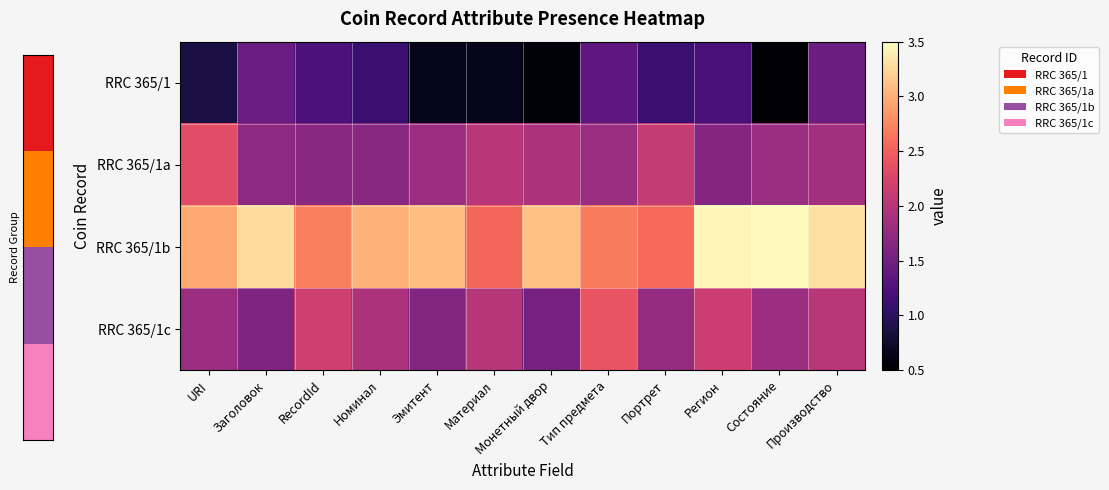

Reading left to right, list all the values displayed in this chart.

RRC 365/1: URI=0.9	Заголовок=1.5	RecordId=1.2	Номинал=1.1	Эмитент=0.7	Материал=0.7	Монетный двор=0.6	Тип предмета=1.4	Портрет=1.1	Регион=1.2	Состояние=0.5	Производство=1.5
RRC 365/1a: URI=2.3	Заголовок=1.7	RecordId=1.7	Номинал=1.7	Эмитент=1.8	Материал=2.0	Монетный двор=1.9	Тип предмета=1.8	Портрет=2.1	Регион=1.6	Состояние=1.8	Производство=1.9
RRC 365/1b: URI=3.0	Заголовок=3.3	RecordId=2.7	Номинал=3.0	Эмитент=3.1	Материал=2.5	Монетный двор=3.1	Тип предмета=2.7	Портрет=2.6	Регион=3.4	Состояние=3.5	Производство=3.3
RRC 365/1c: URI=1.8	Заголовок=1.6	RecordId=2.2	Номинал=1.9	Эмитент=1.6	Материал=2.0	Монетный двор=1.5	Тип предмета=2.4	Портрет=1.8	Регион=2.2	Состояние=1.8	Производство=2.0